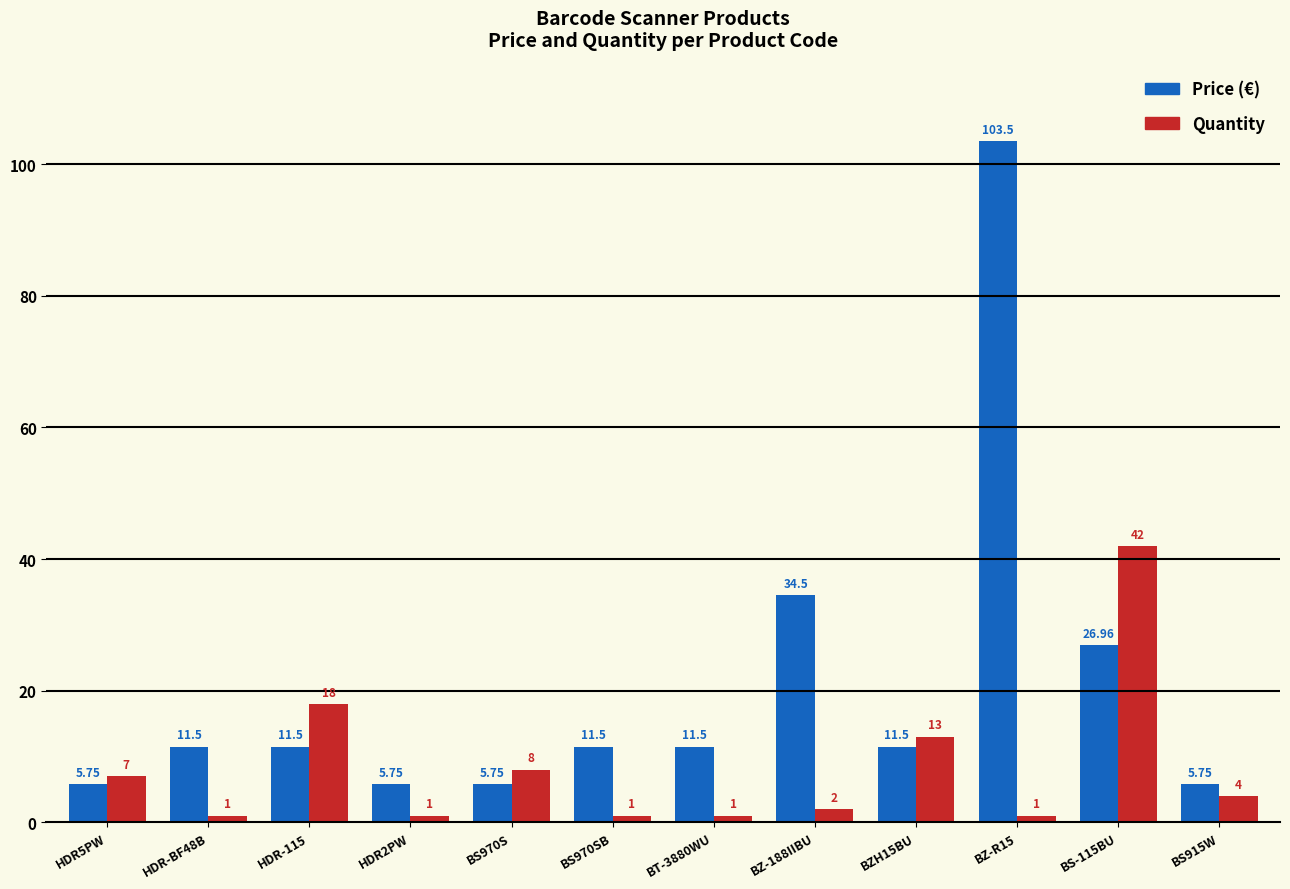

How many data points does each series have?

12